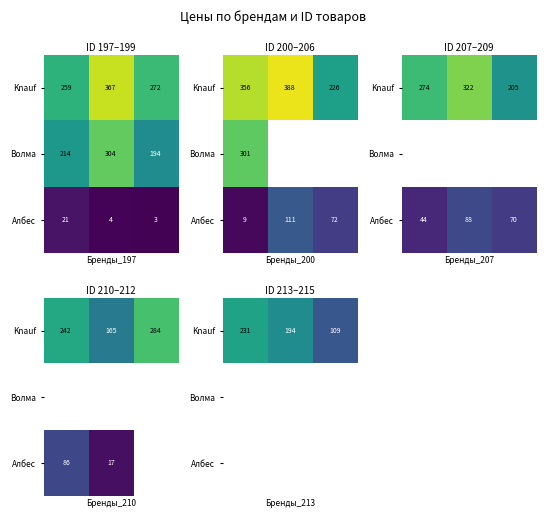

How many series are shown in this chart?

3